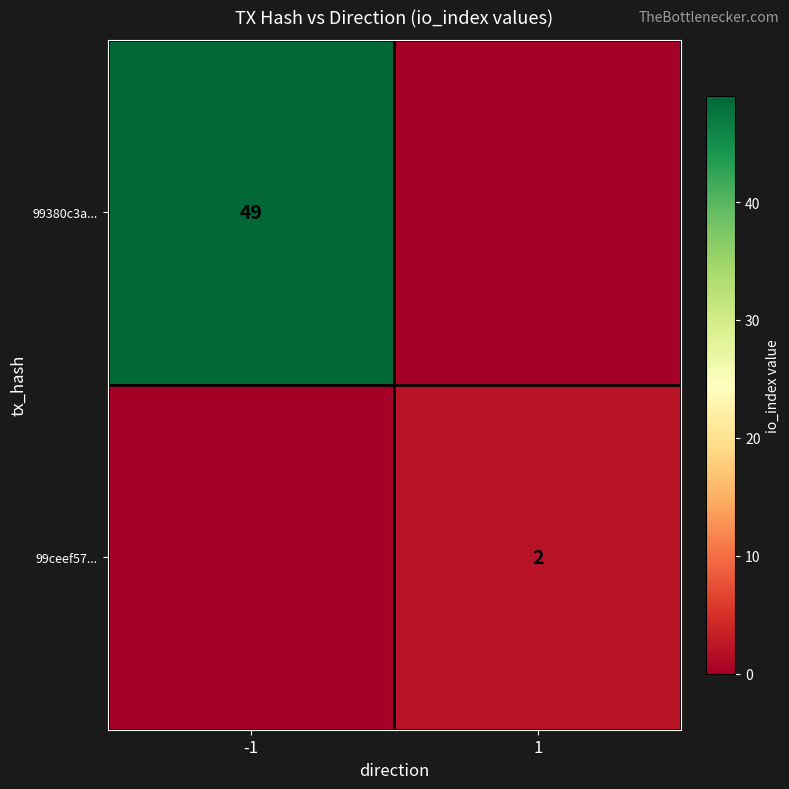

True or false: 99ceef57... has a value of 2 at 1.

True